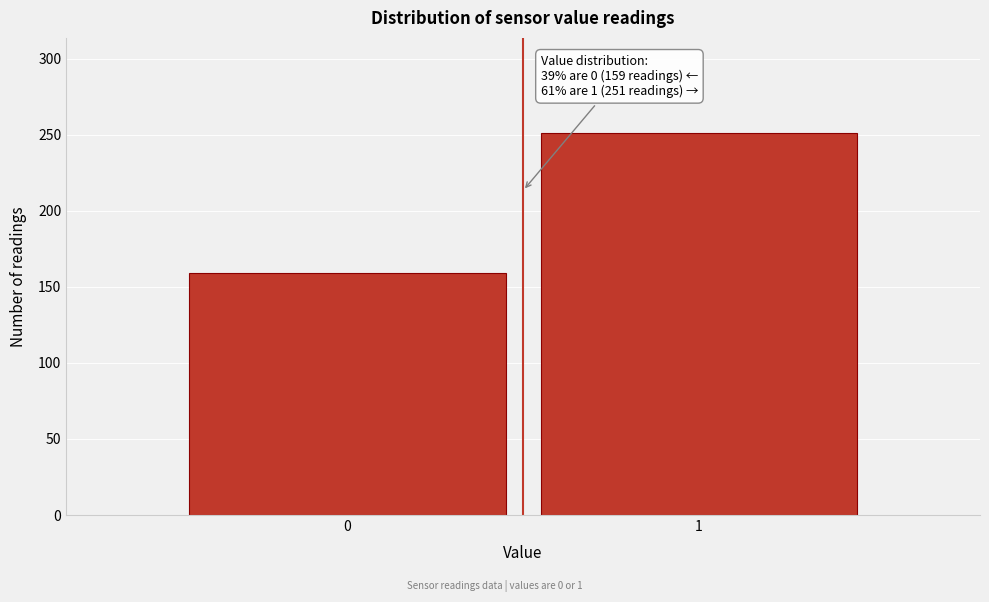

Reading left to right, list all the values displayed in this chart.

159	251